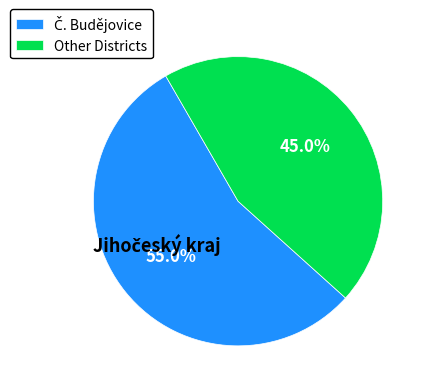

How many slices are in this pie chart?

2